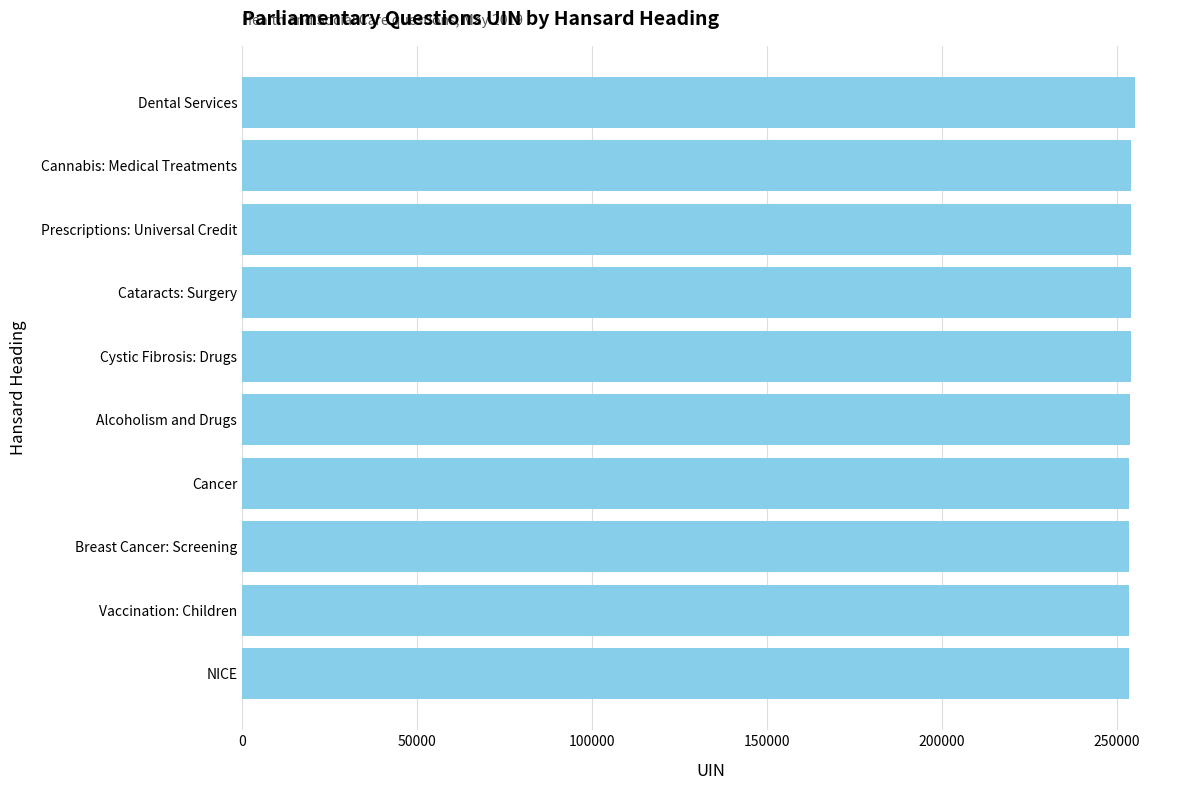

The chart shows a value of 254113 at Cystic Fibrosis: Drugs. True or false?

True